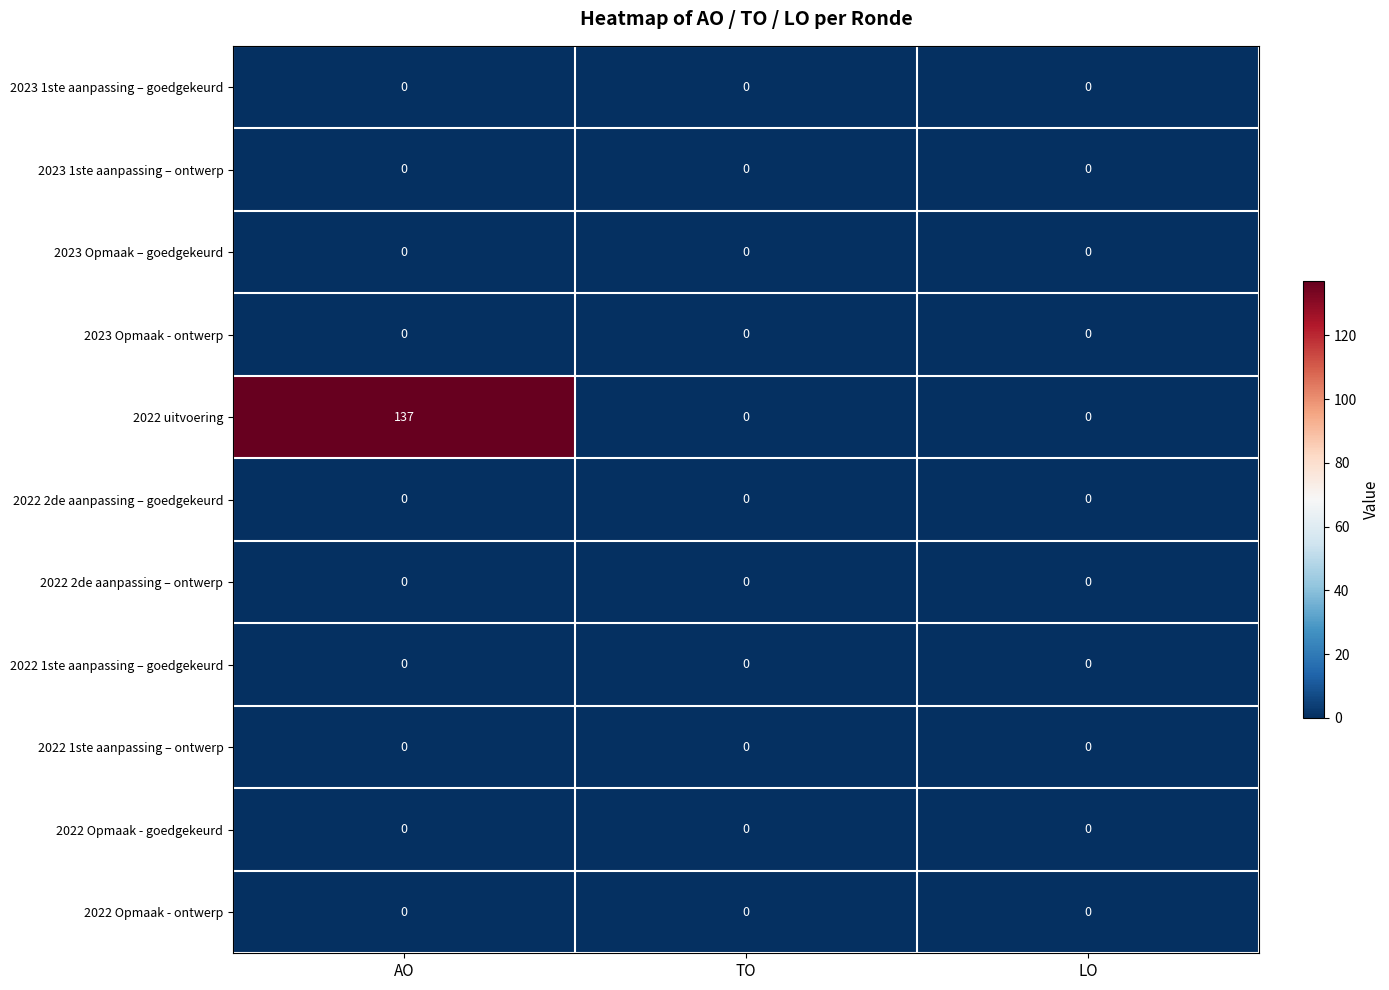

Which series has the largest total across all categories?

2022 uitvoering